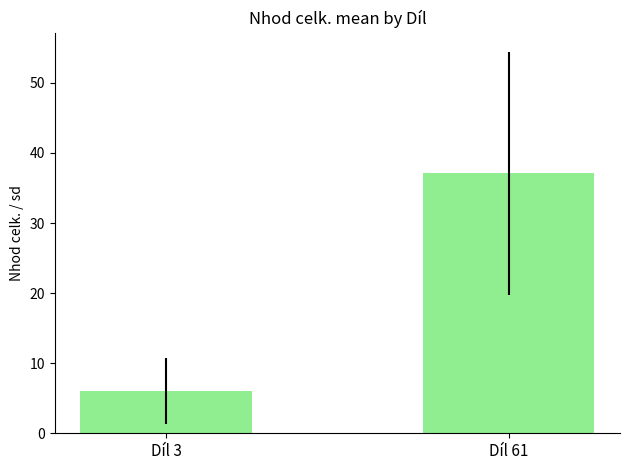

How many bars are there in total?

2